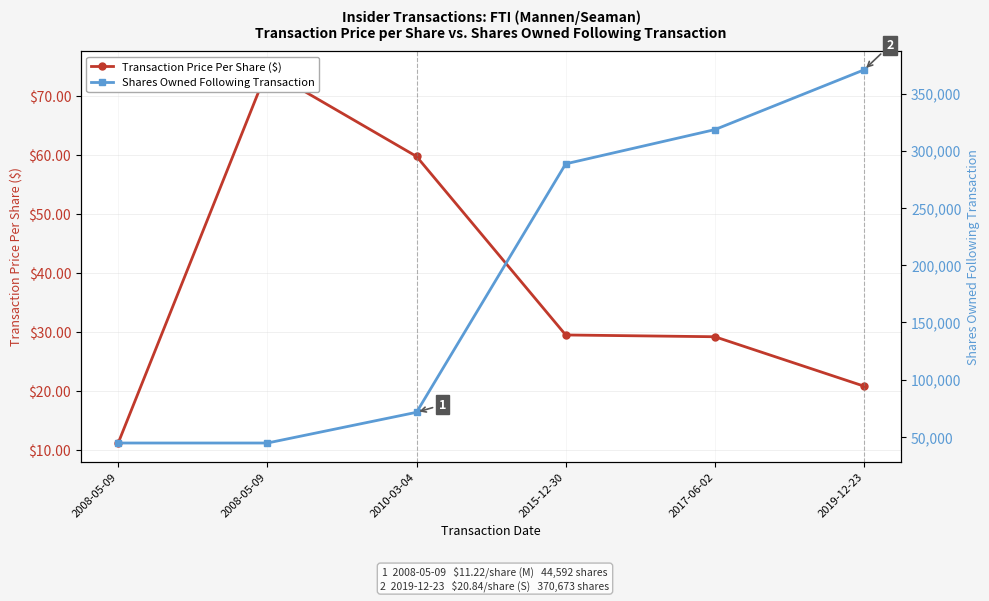

What is the value of the Shares Owned Following Transaction point at the 3rd from the left?

71431.0